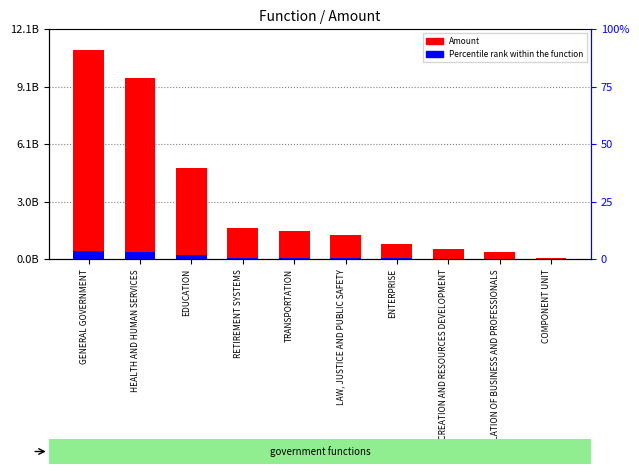

What is the label of the 1st bar from the right?

COMPONENT UNIT